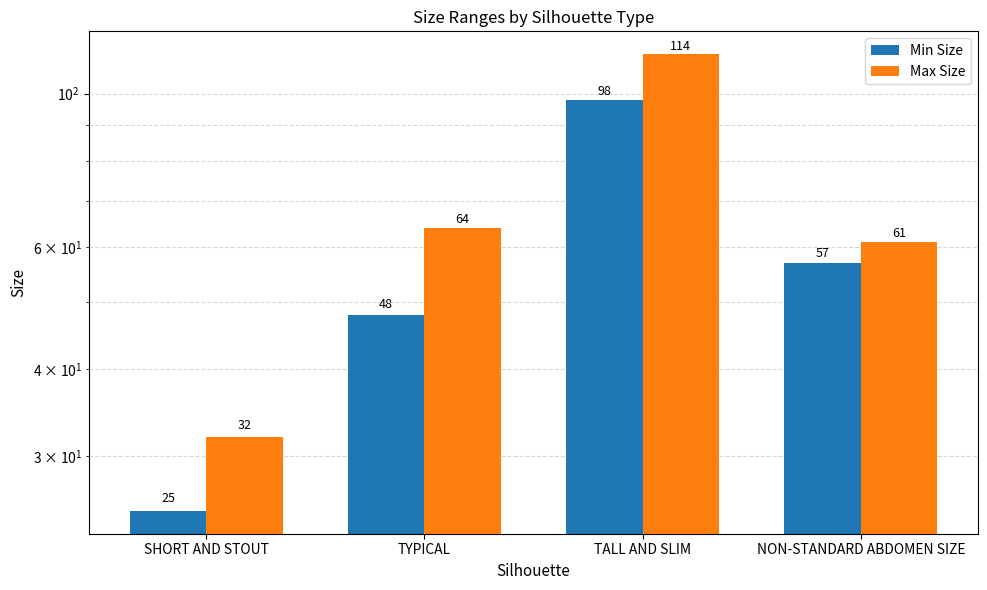

What are all the series names shown in the legend?

Min Size, Max Size